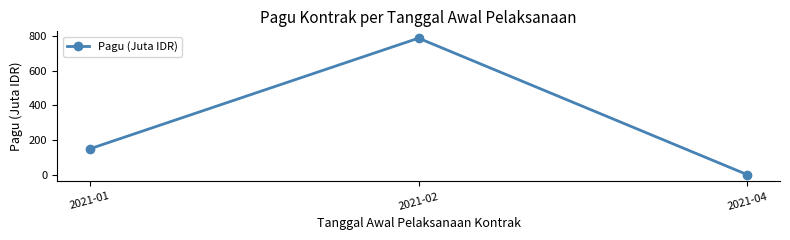

What is the change in value from 2021-01 to 2021-04?

-148.8